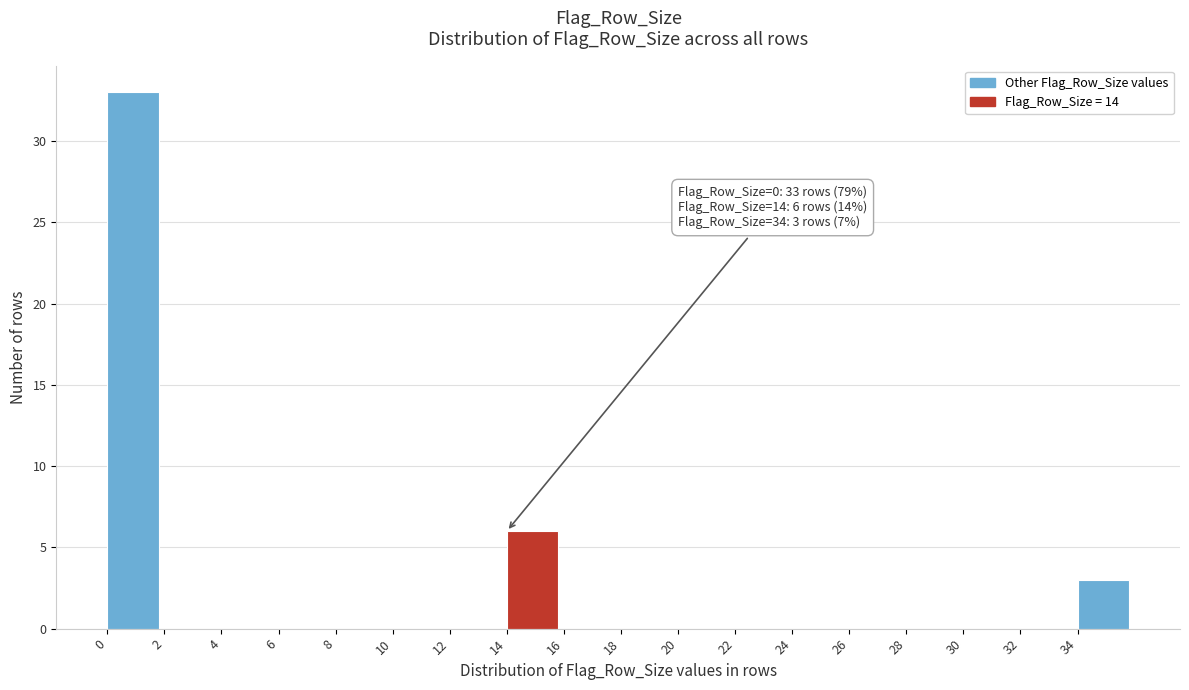

Over which range of the x-axis is the bar tallest?

0 to 2